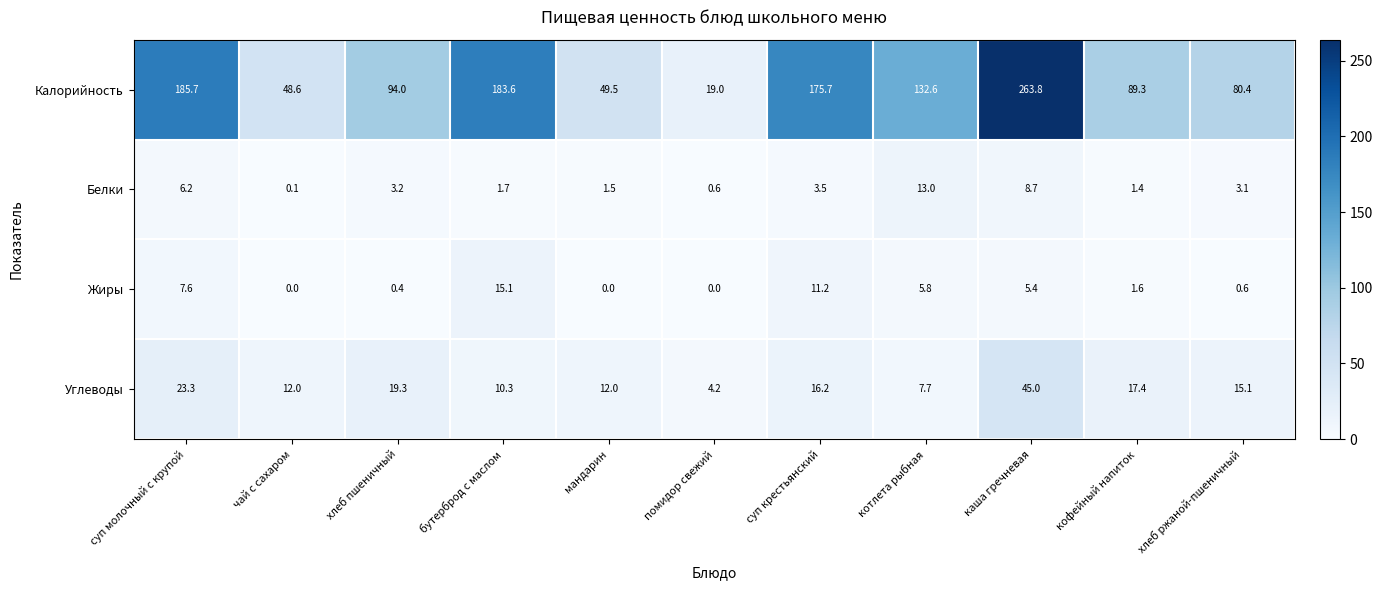

Is it true that Жиры equals 9.2 at каша гречневая?

False